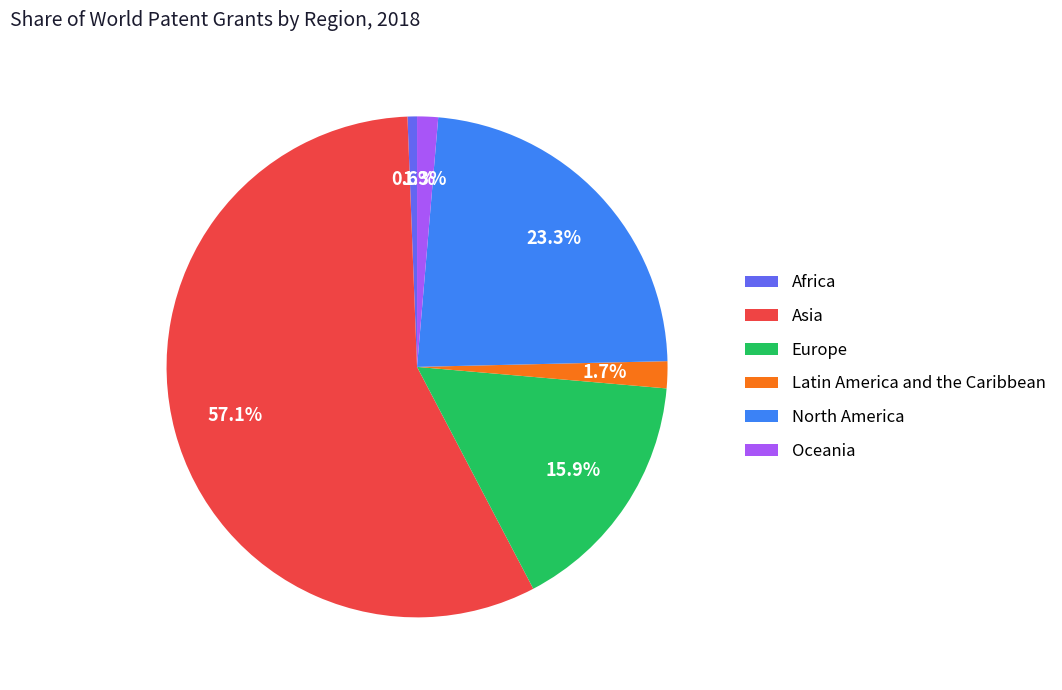

Which category accounts for the majority?

Asia